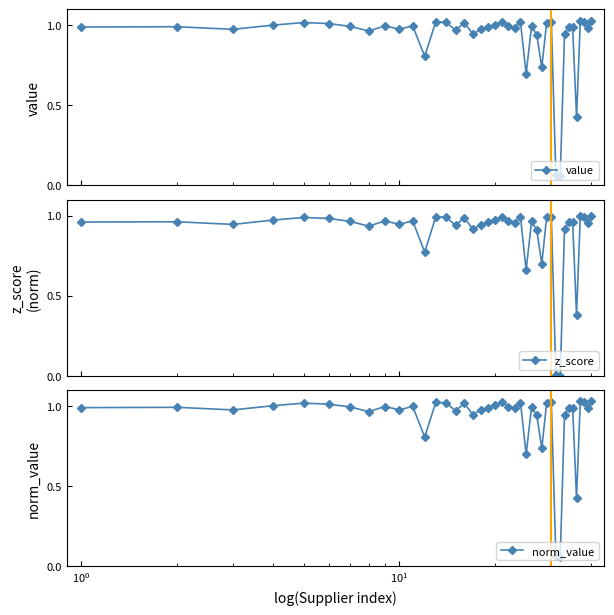

Which series has the largest total across all categories?

value